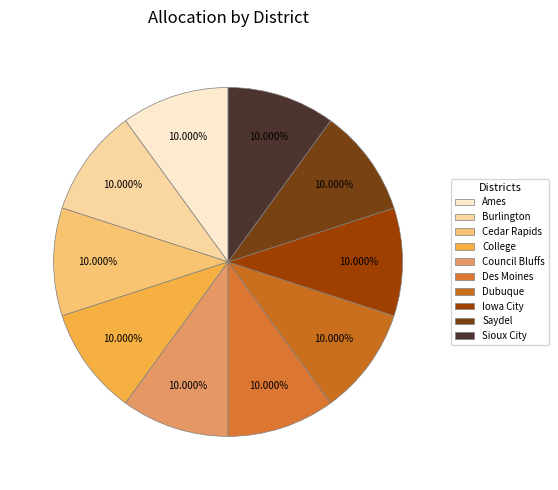

Count the number of slices in the pie.

10